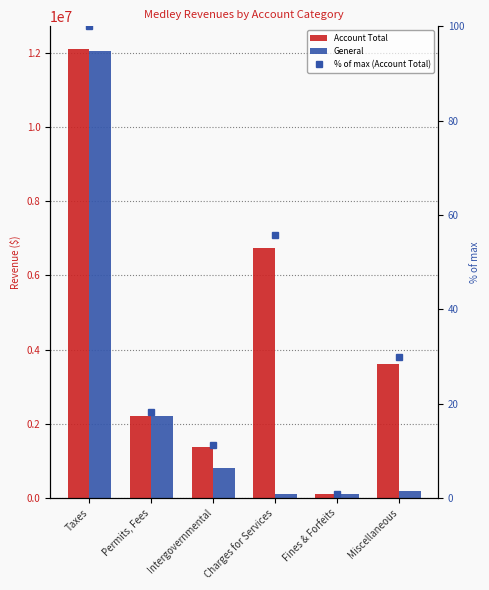

What are all the series names shown in the legend?

Account Total, General, % of max (Account Total)